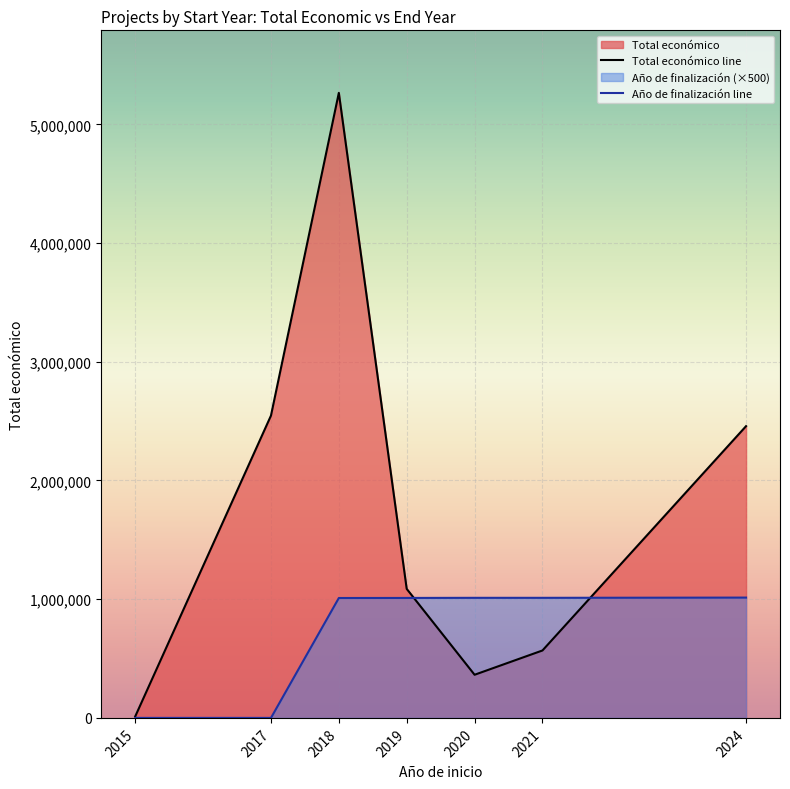

Between which two adjacent categories do Total económico line and Año de finalización line first intersect?

2019 and 2020